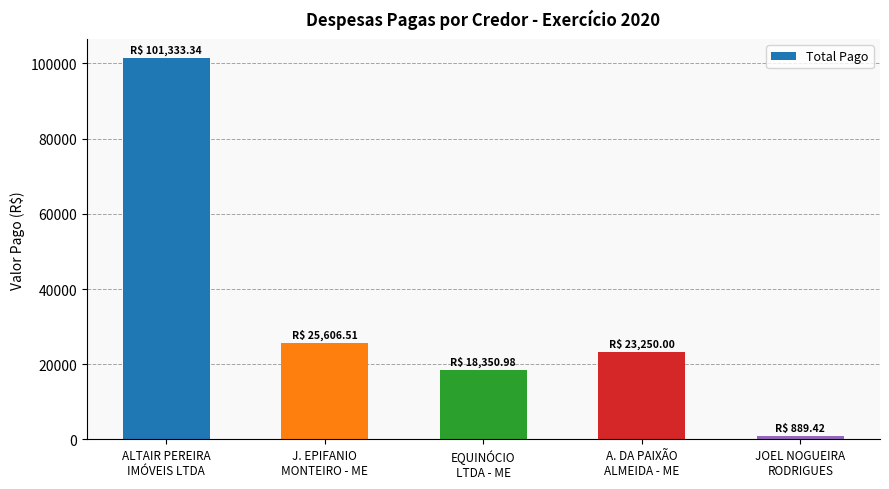

How many values are below 23250?

2